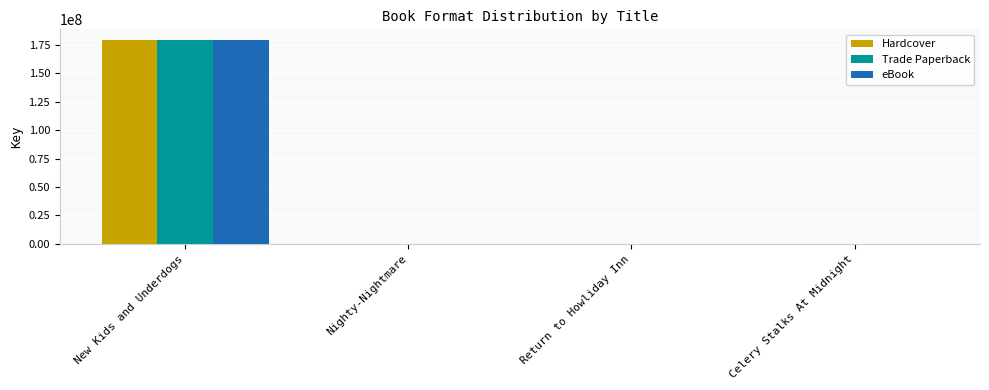

What is the maximum value shown in the chart?

179720195